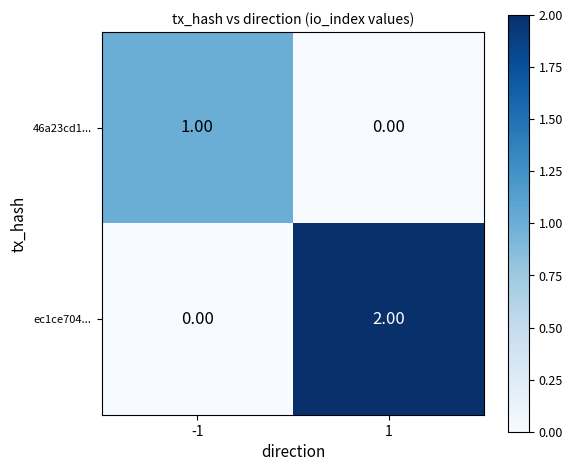

Count the number of data series in this chart.

2